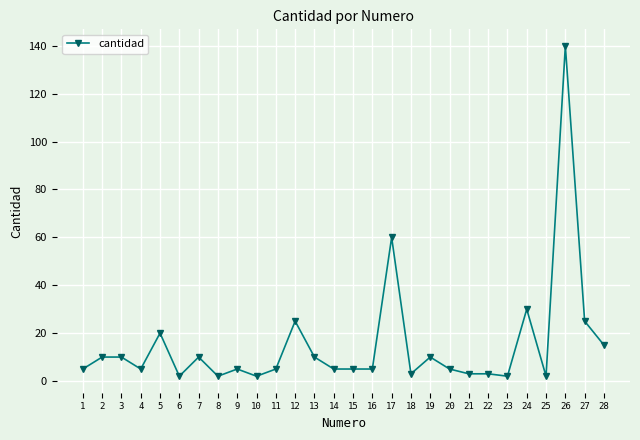

Is it true that the value at 18 is 3?

True